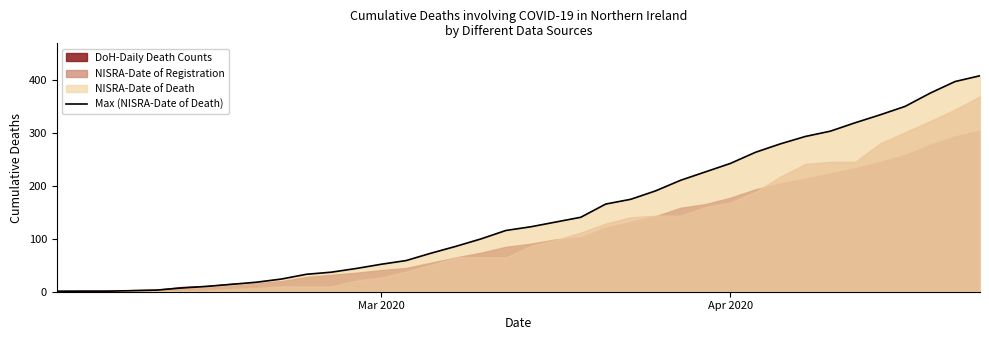

True or false: the data has more than 1 interior local peaks.

False